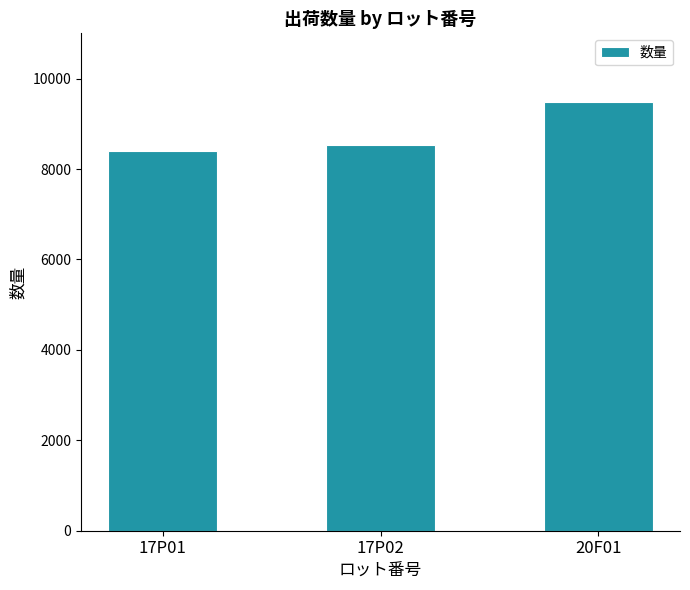

Rank the categories by value from lowest to highest.

17P01, 17P02, 20F01